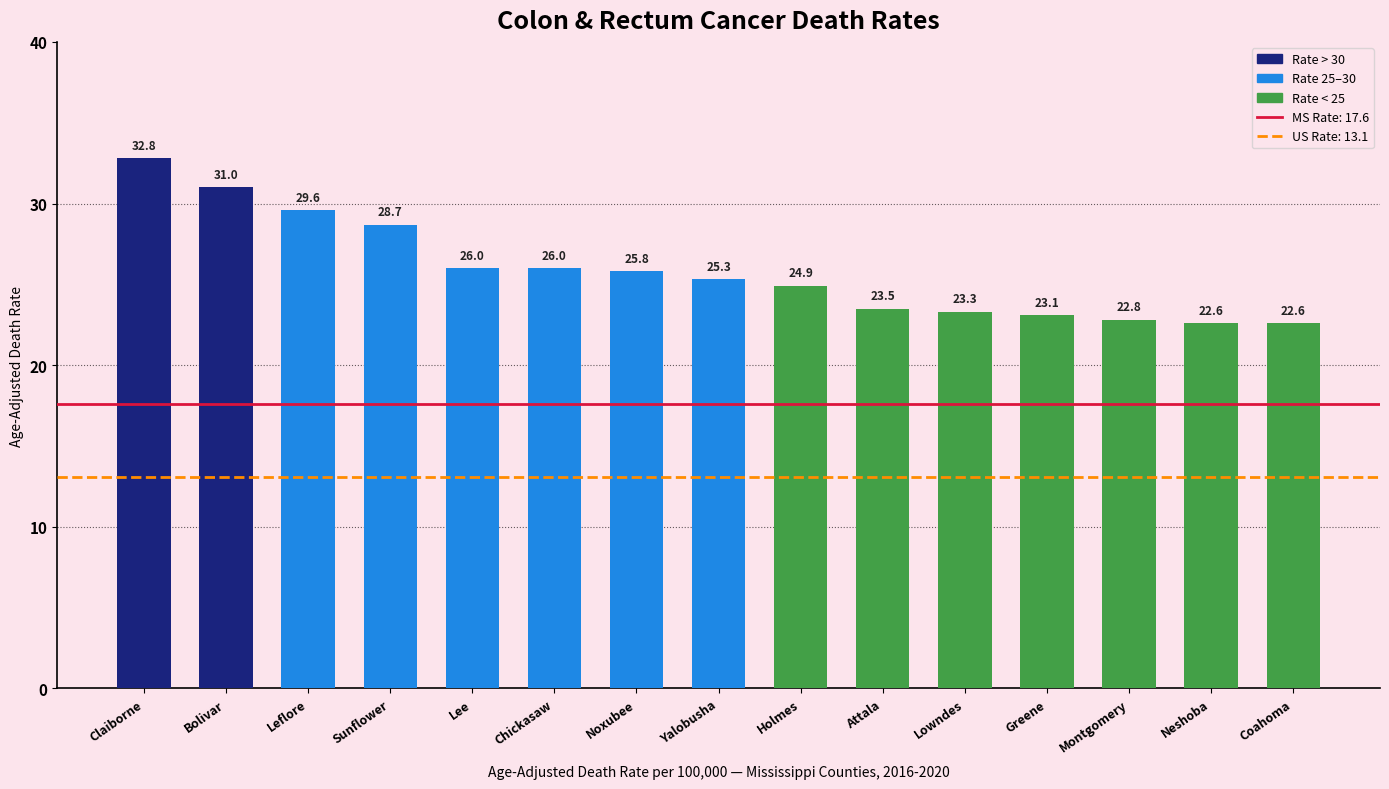

What is the label of the 15th bar from the left?

Coahoma